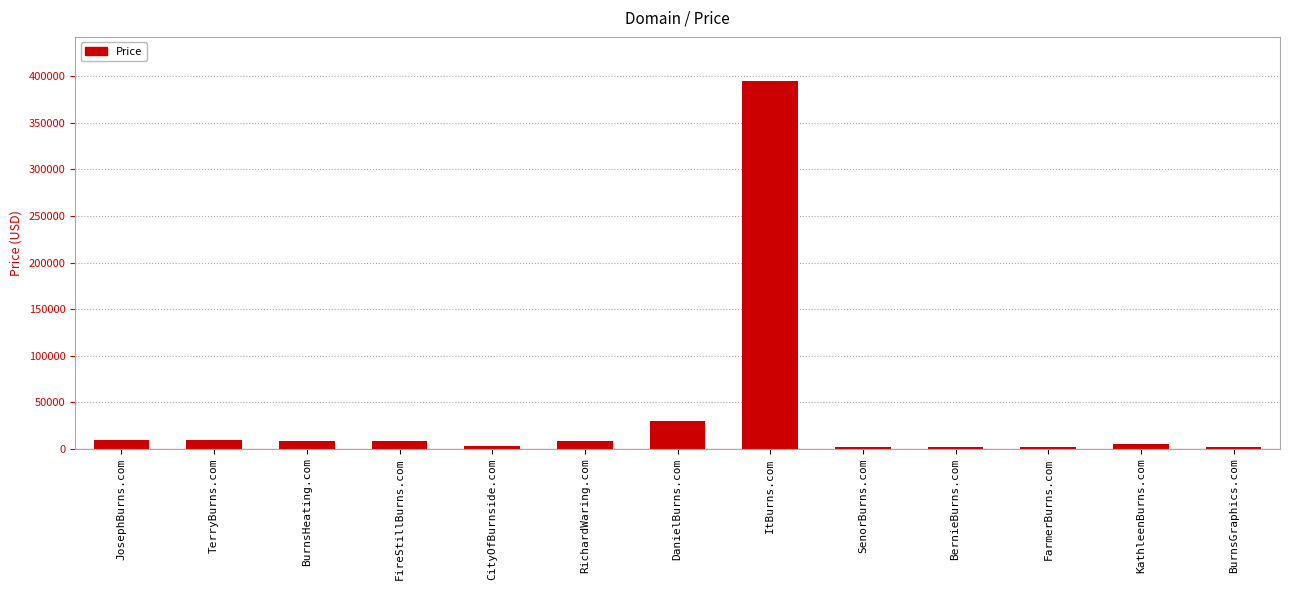

How many bars are there in total?

13